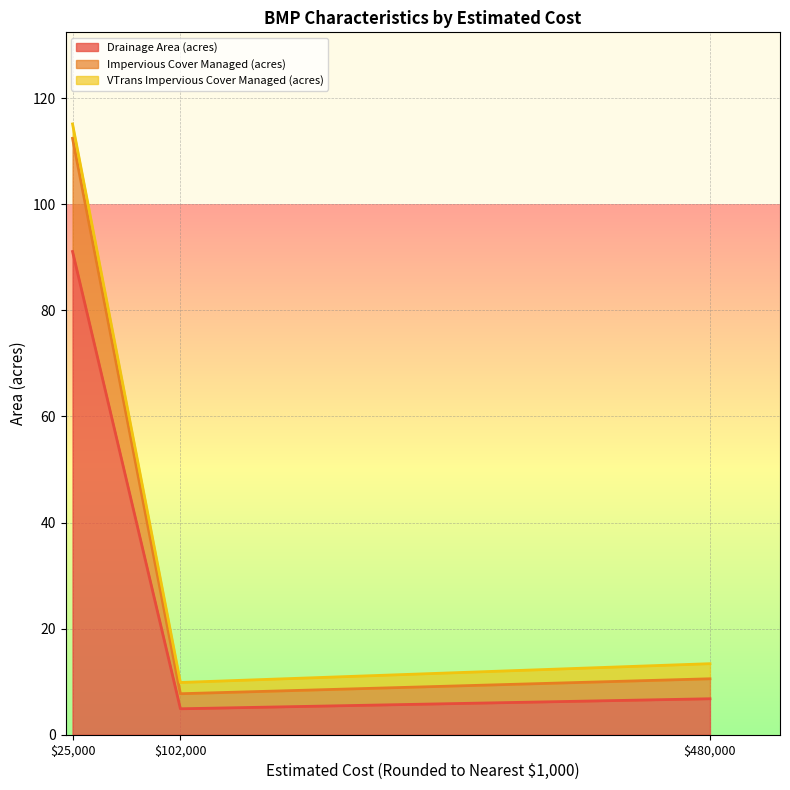

What is the total value across all series at $480,000?

13.4